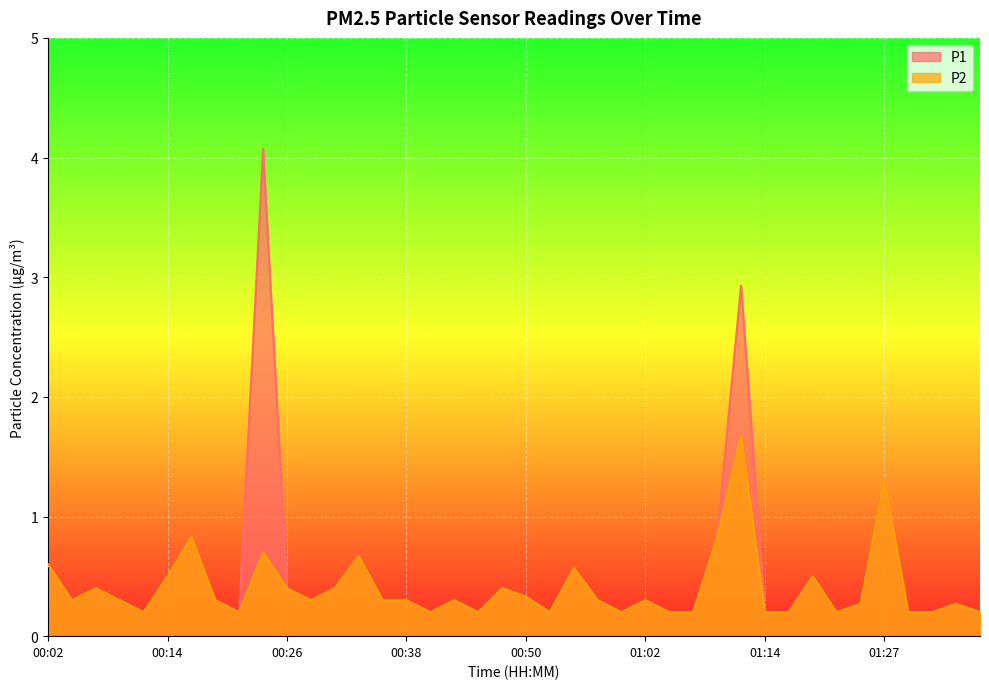

Which category has the highest value across all series?

00:24